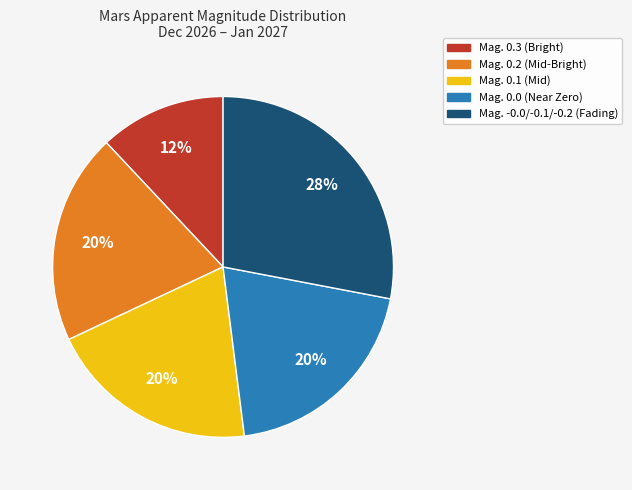

How many slices are in this pie chart?

5